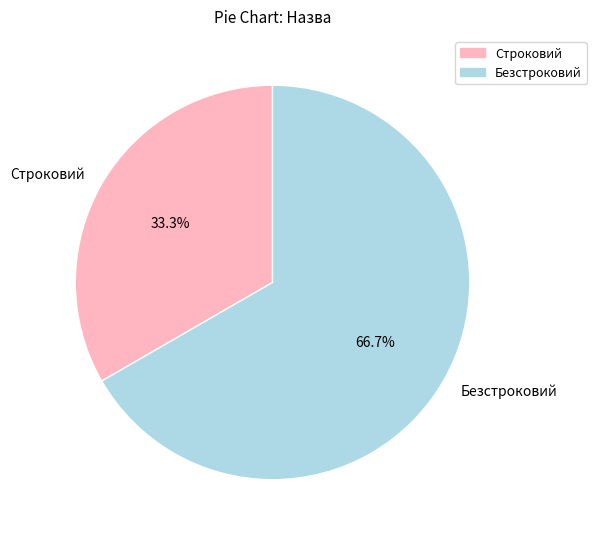

To the nearest percent, what is the difference between the Строковий and Безстроковий slice percentages?

33%